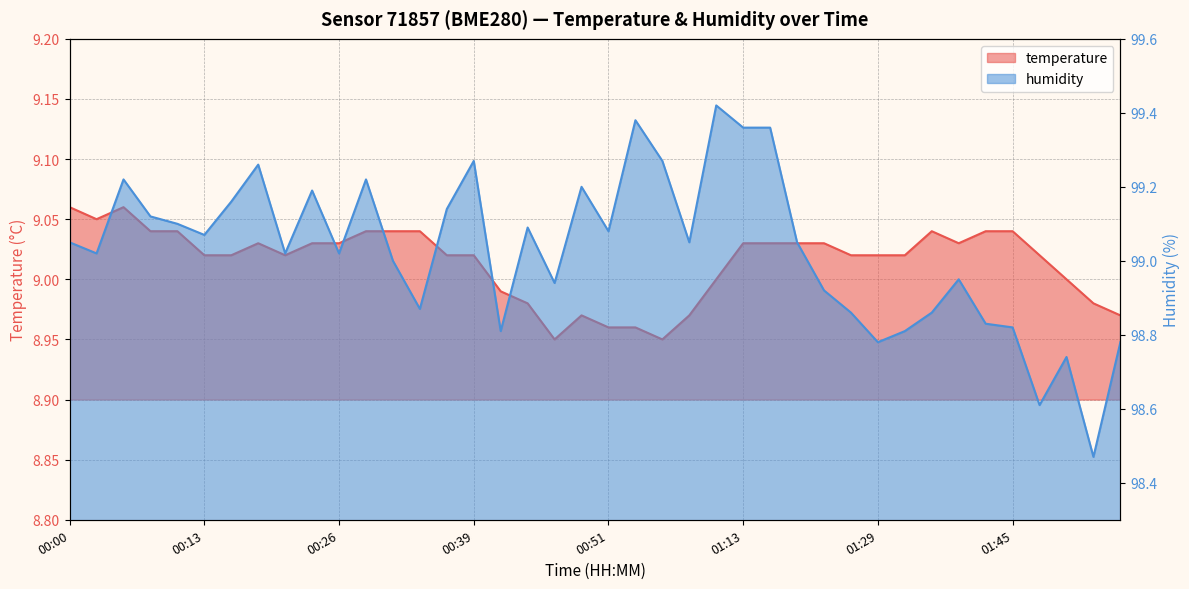

Rank the categories by temperature value from highest to lowest.

00:00, 00:05, 00:03, 00:08, 00:11, 00:29, 00:31, 00:34, 01:34, 01:42, 01:45, 00:18, 00:24, 00:26, 01:13, 01:15, 01:18, 01:21, 01:37, 00:13, 00:16, 00:21, 00:36, 00:39, 01:24, 01:29, 01:32, 01:47, 01:10, 01:50, 00:41, 00:44, 01:52, 00:49, 00:59, 01:55, 00:51, 00:54, 00:46, 00:56